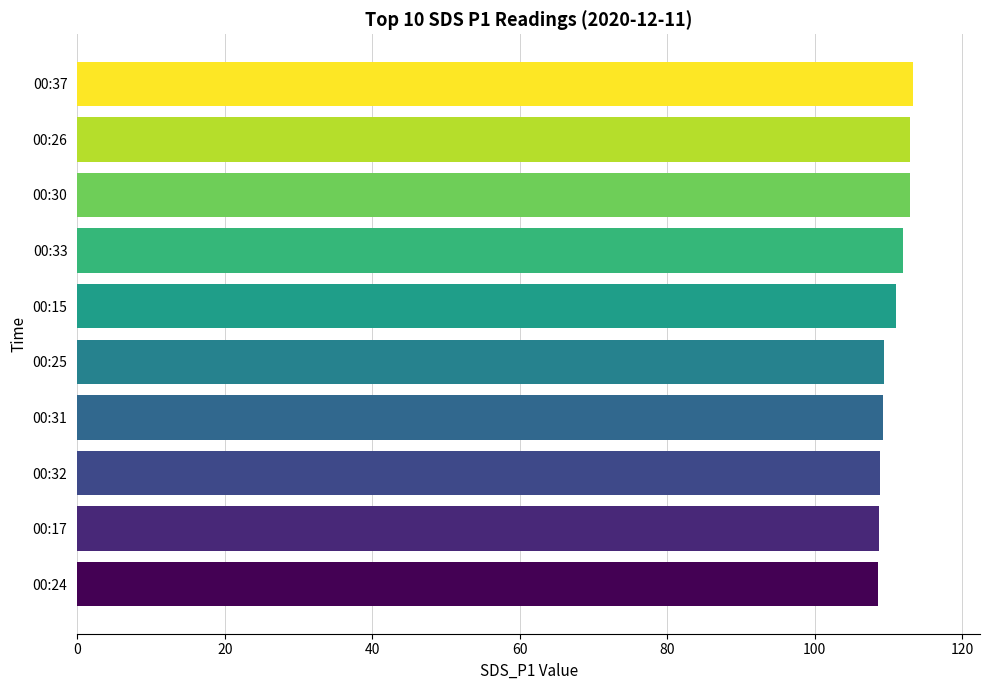

How many distinct data groups are displayed?

1